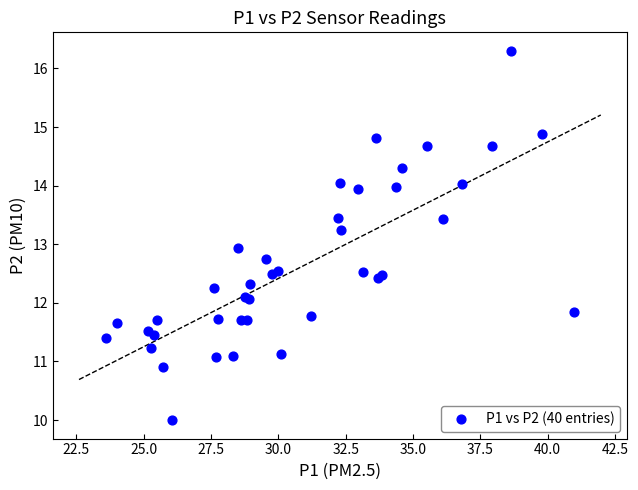

What Y value in the scatter plot is closest to 13?

12.9